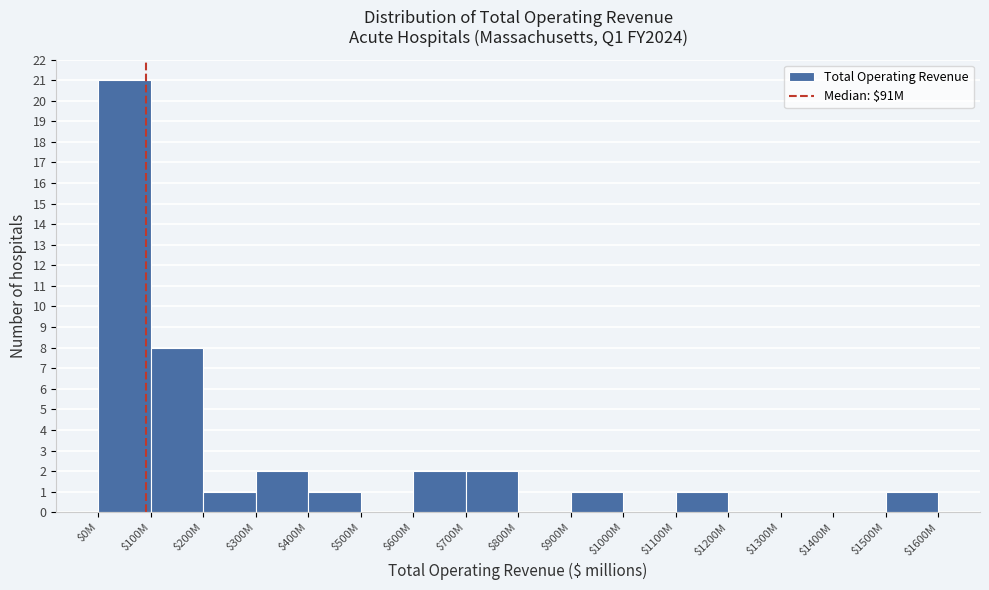

What is the sum of all values?

40